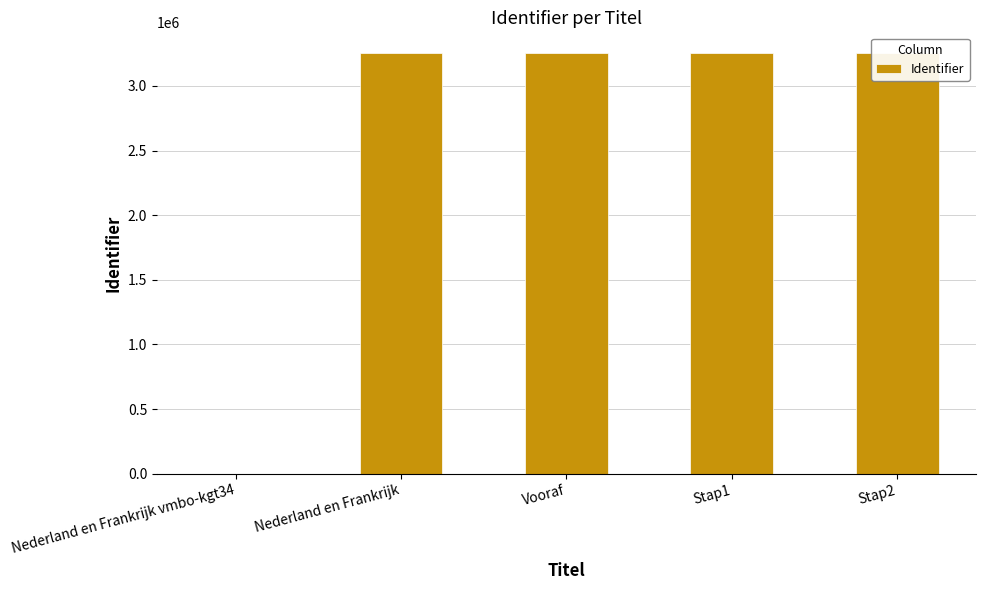

Reading left to right, list all the values displayed in this chart.

0	3252437	3252438	3252442	3252444